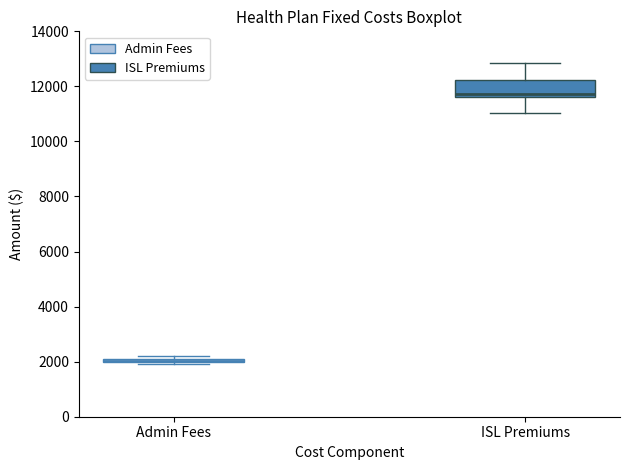

Comparing the boxes themselves (not the whiskers), which one is the tallest?

ISL Premiums